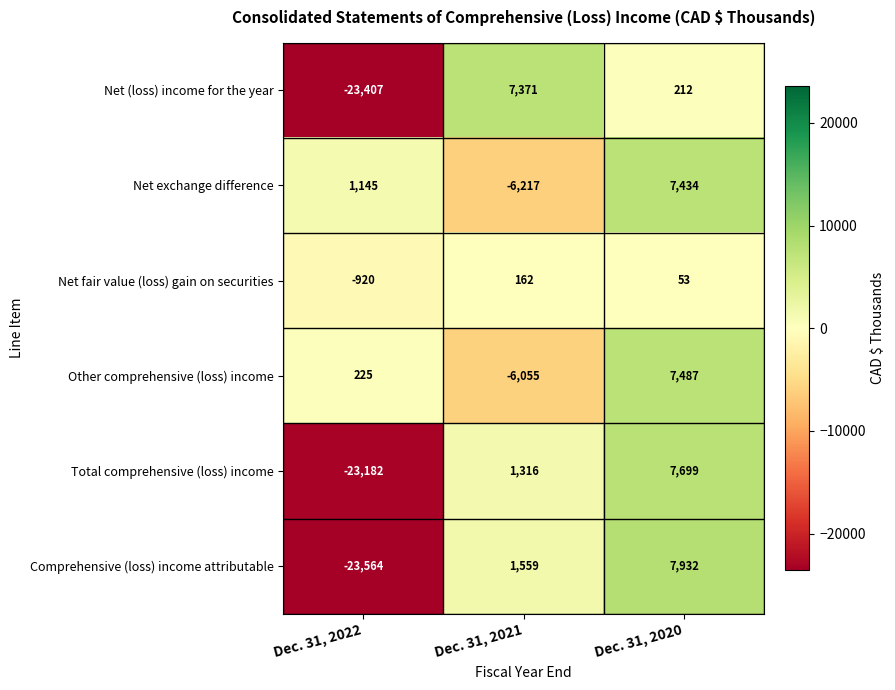

How many positive values does the Net exchange difference series have?

2